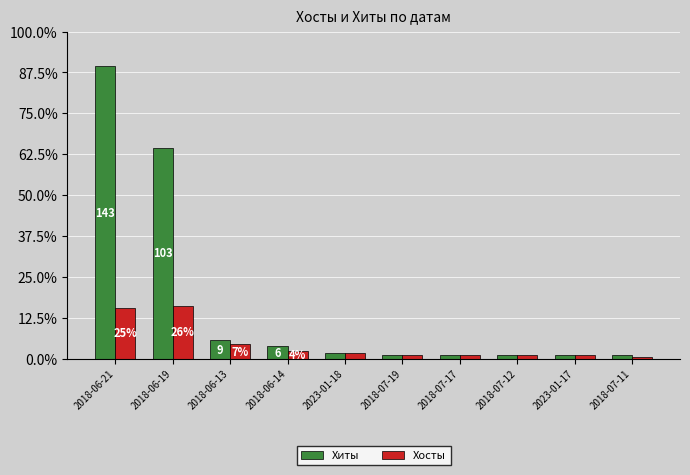

Which label corresponds to the smallest value in the chart?

2018-07-11